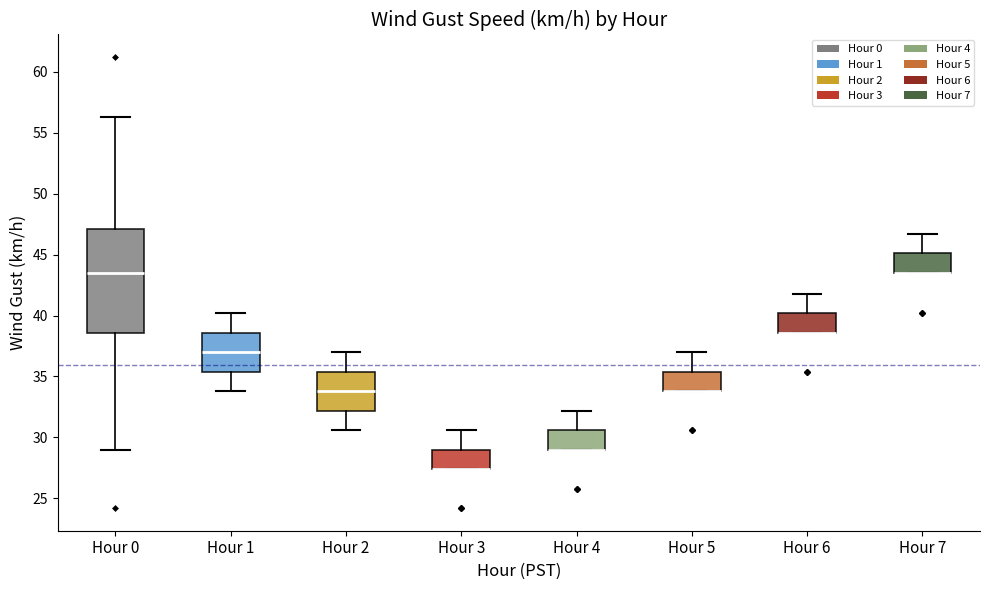

Reading left to right, transcribe this box plot: for each box, give where its median line is, the range the box spans, and where its two whiskers end, as read against the y-axis. The values are not printed on the chart, so give them approximately, as read against the axis.

Hour 0: median 43.5, box 38.5 to 47.0, whiskers 29.0 to 56.5
Hour 1: median 37.0, box 35.5 to 38.5, whiskers 34.0 to 40.0
Hour 2: median 34.0, box 32.0 to 35.5, whiskers 30.5 to 37.0
Hour 3: median 27.5 (drawn on the box's lower edge), box 27.5 to 29.0, whiskers 27.5 to 30.5
Hour 4: median 29.0 (drawn on the box's lower edge), box 29.0 to 30.5, whiskers 29.0 to 32.0
Hour 5: median 34.0 (drawn on the box's lower edge), box 34.0 to 35.5, whiskers 34.0 to 37.0
Hour 6: median 38.5 (drawn on the box's lower edge), box 38.5 to 40.0, whiskers 38.5 to 42.0
Hour 7: median 43.5 (drawn on the box's lower edge), box 43.5 to 45.0, whiskers 43.5 to 46.5